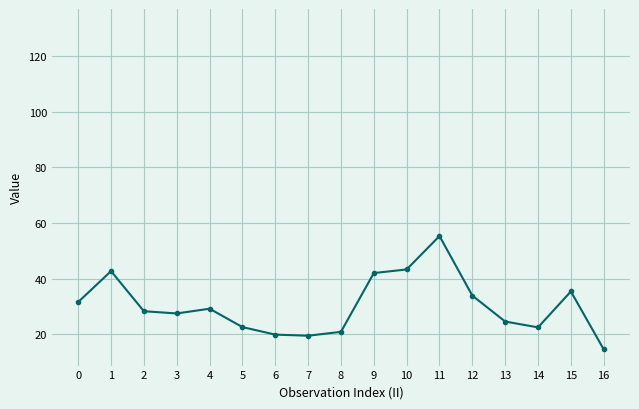

What is the spread (max minus min) of values at 16?

73.4